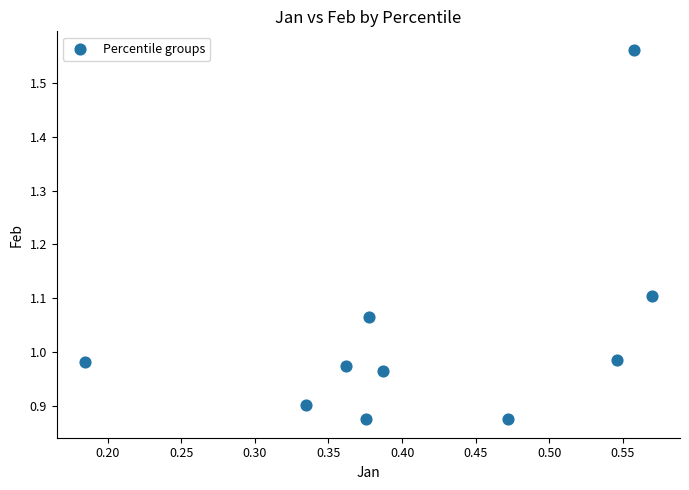

What is the average X value?

0.4